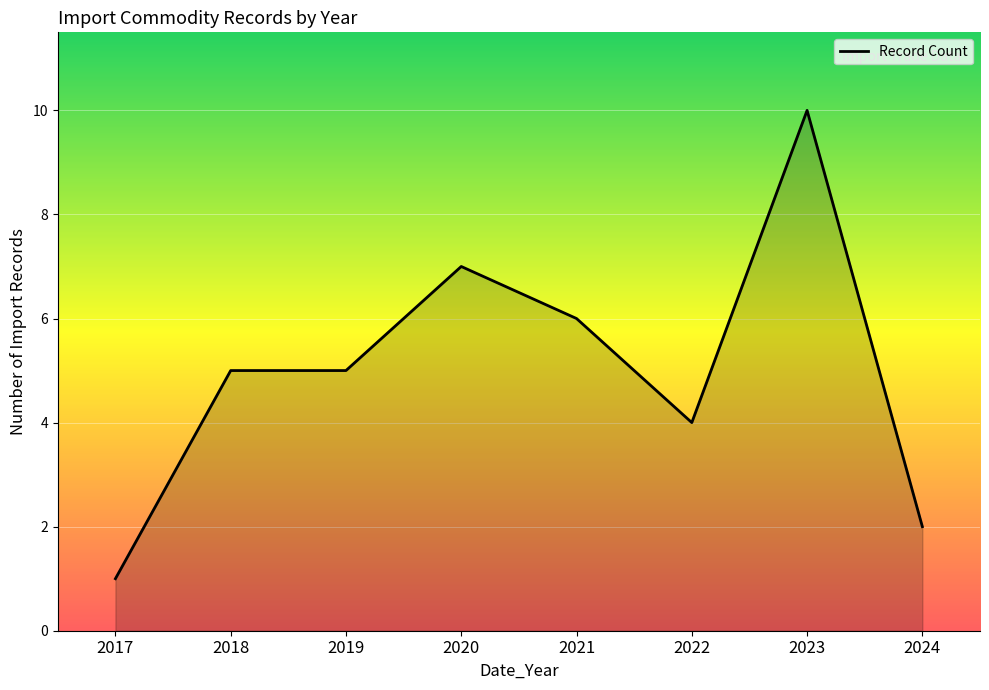

What is the ratio of the value at 2020 to the value at 2019?

1.4